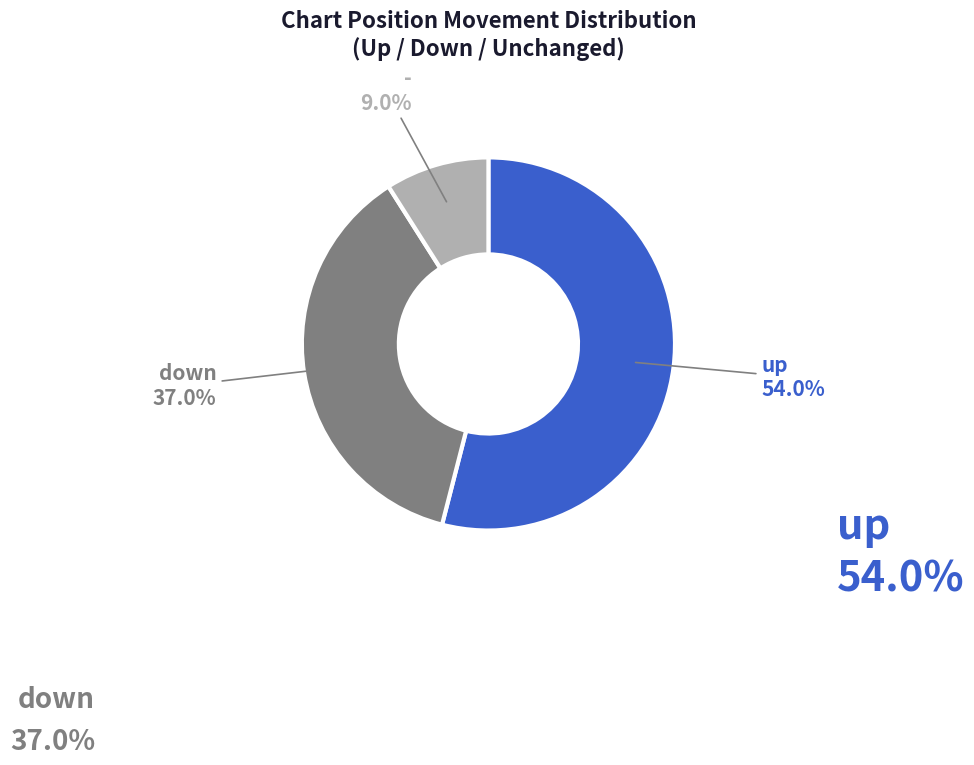

Is there a majority slice in this chart?

Yes